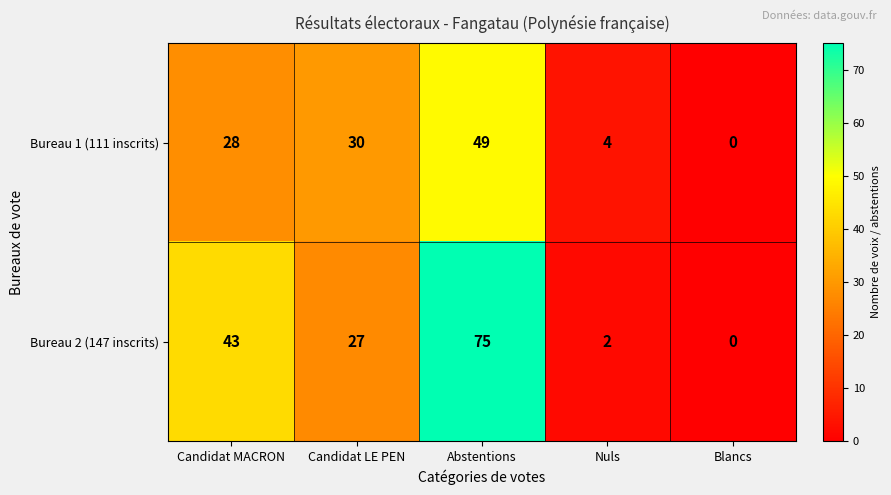

What is the sum of all Bureau 1 (111 inscrits) values?

111